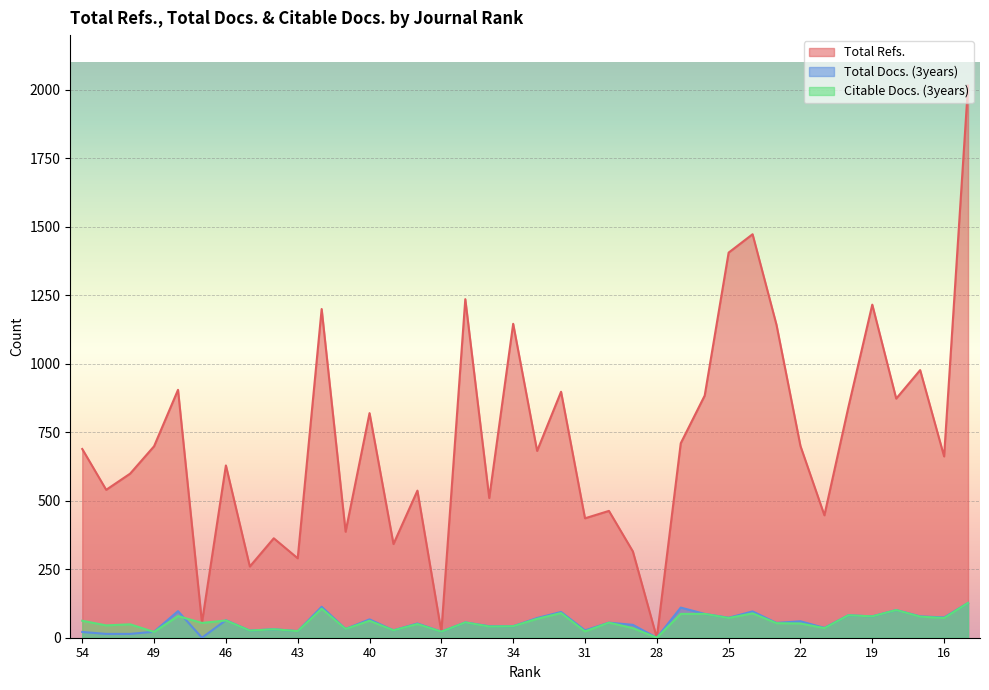

What is the sum of all Citable Docs. (3years) values?

2176